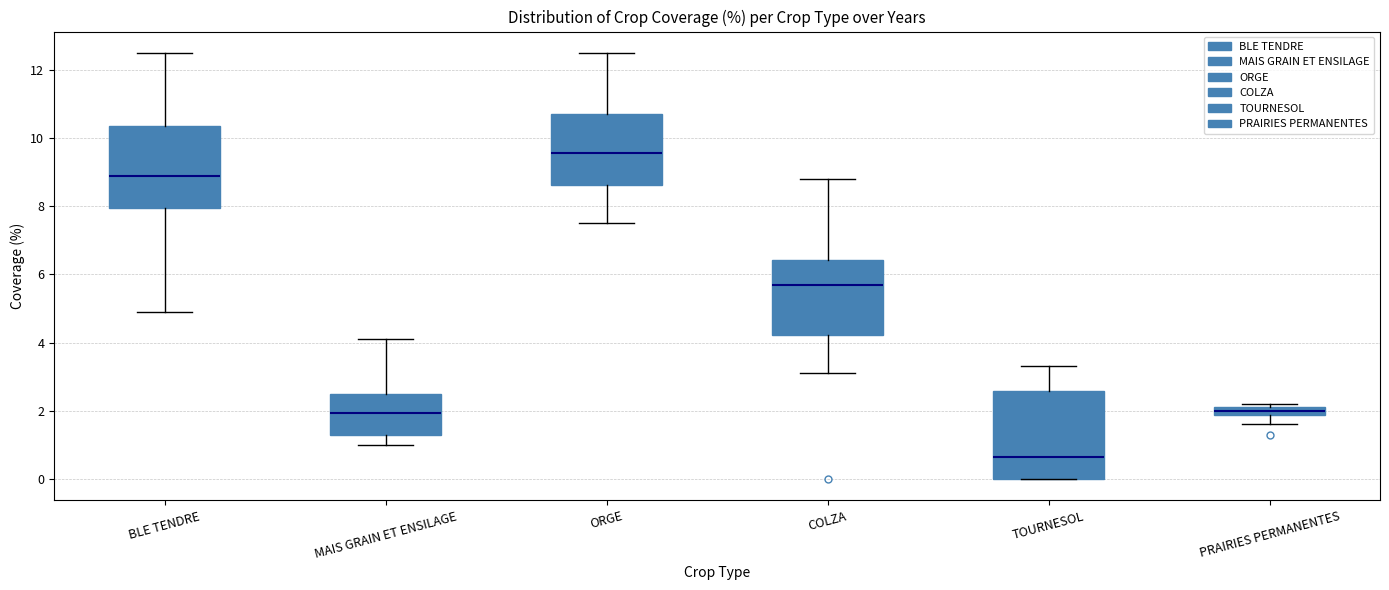

Which box's median line is the highest?

ORGE